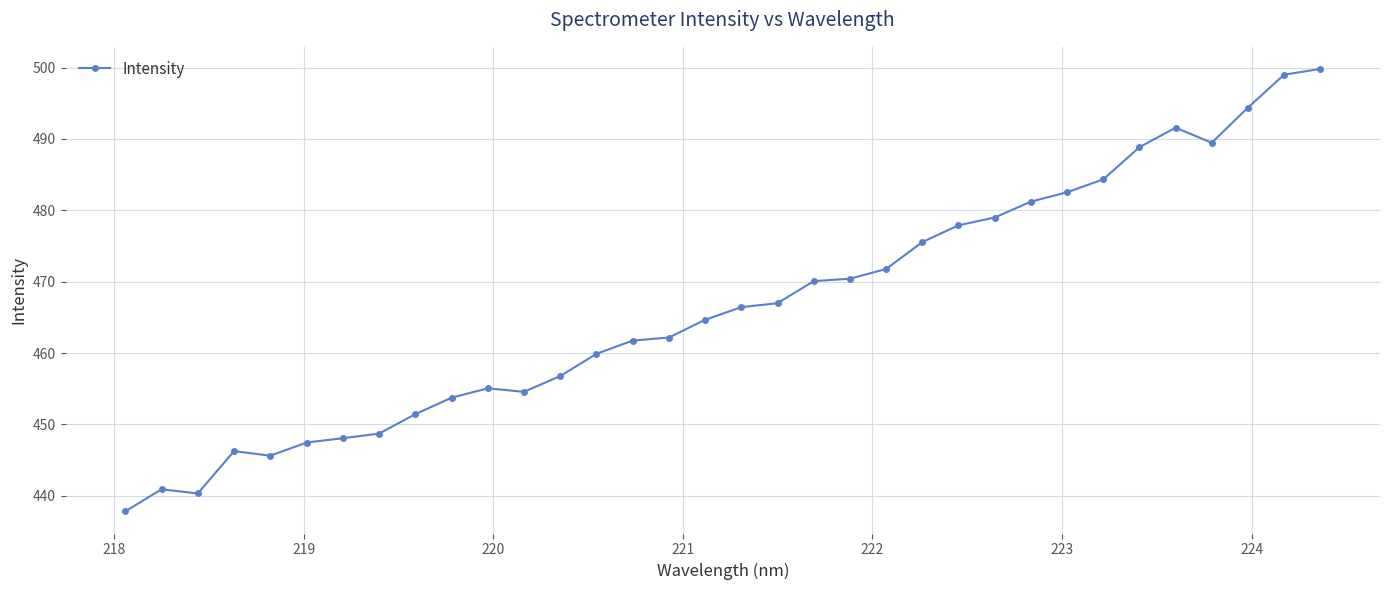

How many data points are above 466?

17